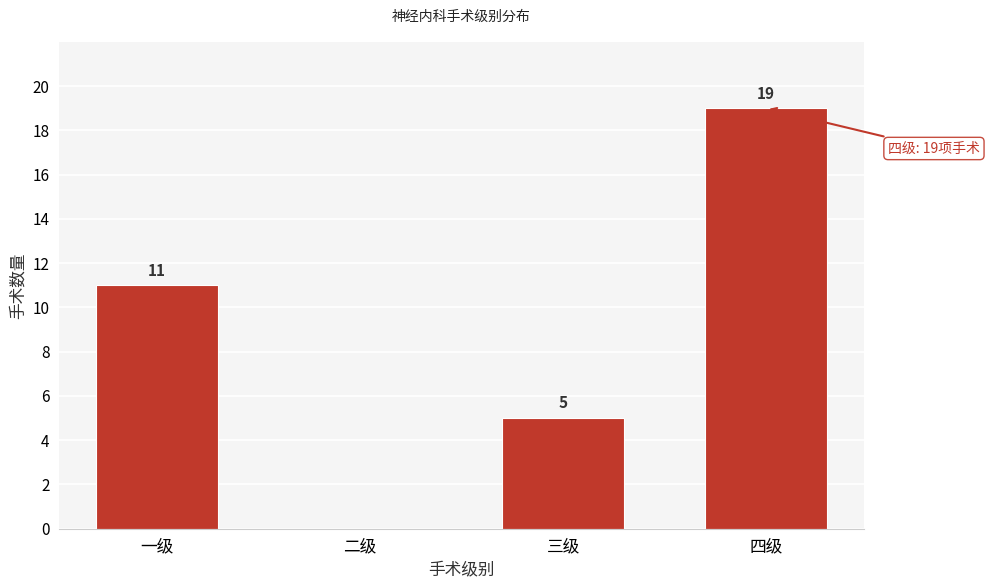

Reading left to right, transcribe all the data shown in this chart.

一级=11	二级=0	三级=5	四级=19